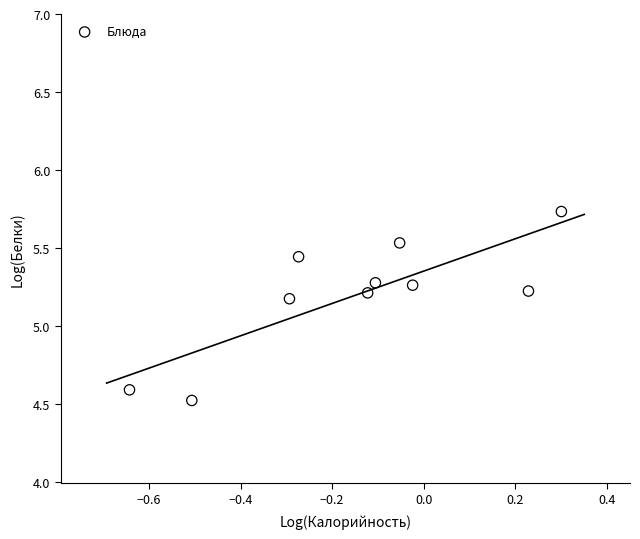

What Y value in the scatter plot is closest to 5?

5.2